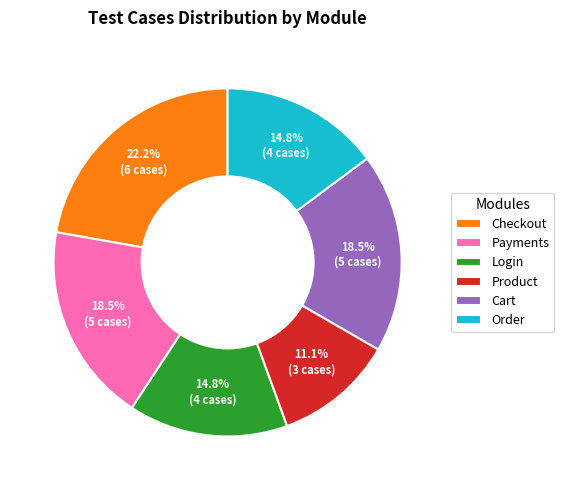

Is Product the majority of the pie?

No